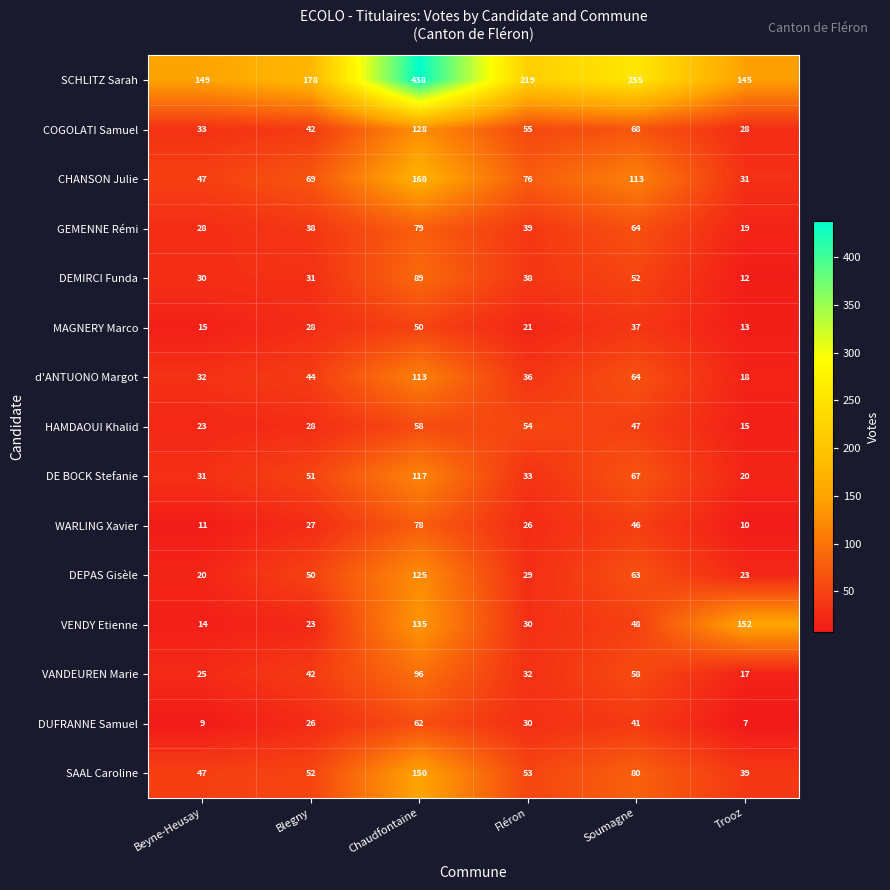

Is it true that COGOLATI Samuel equals 19 at Beyne-Heusay?

False